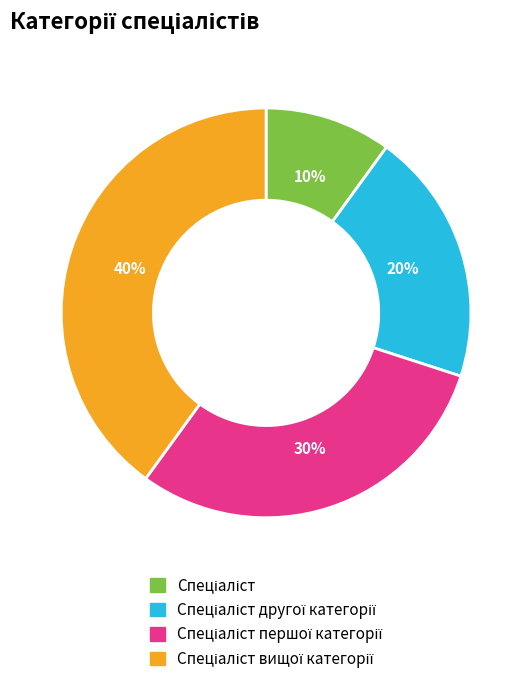

Count the number of slices in the pie.

4